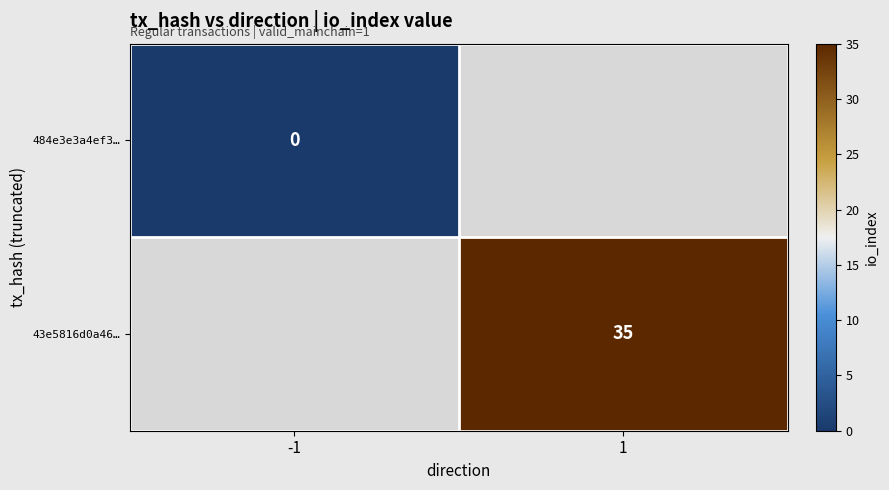

Count the number of categories in the chart.

2